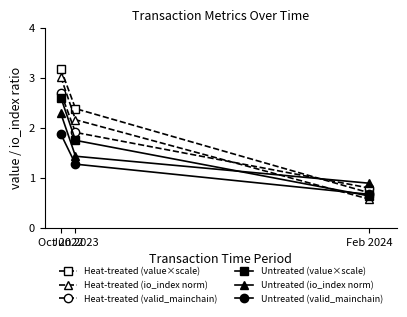

How many lines are shown in the chart?

6